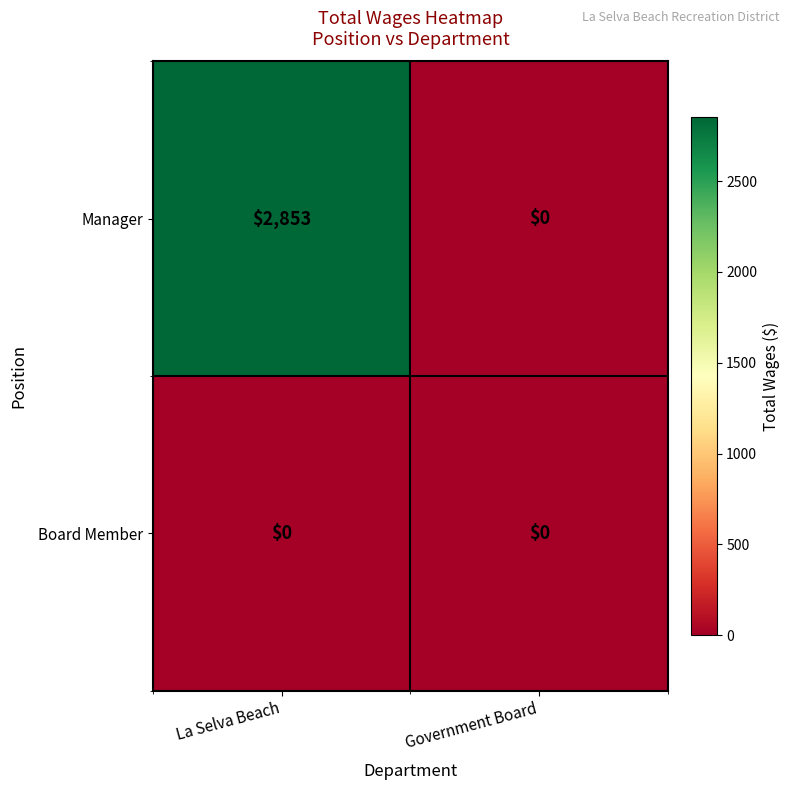

Reading left to right, extract all data points from this chart.

Manager: La Selva Beach=2853	Government Board=0
Board Member: La Selva Beach=0	Government Board=0